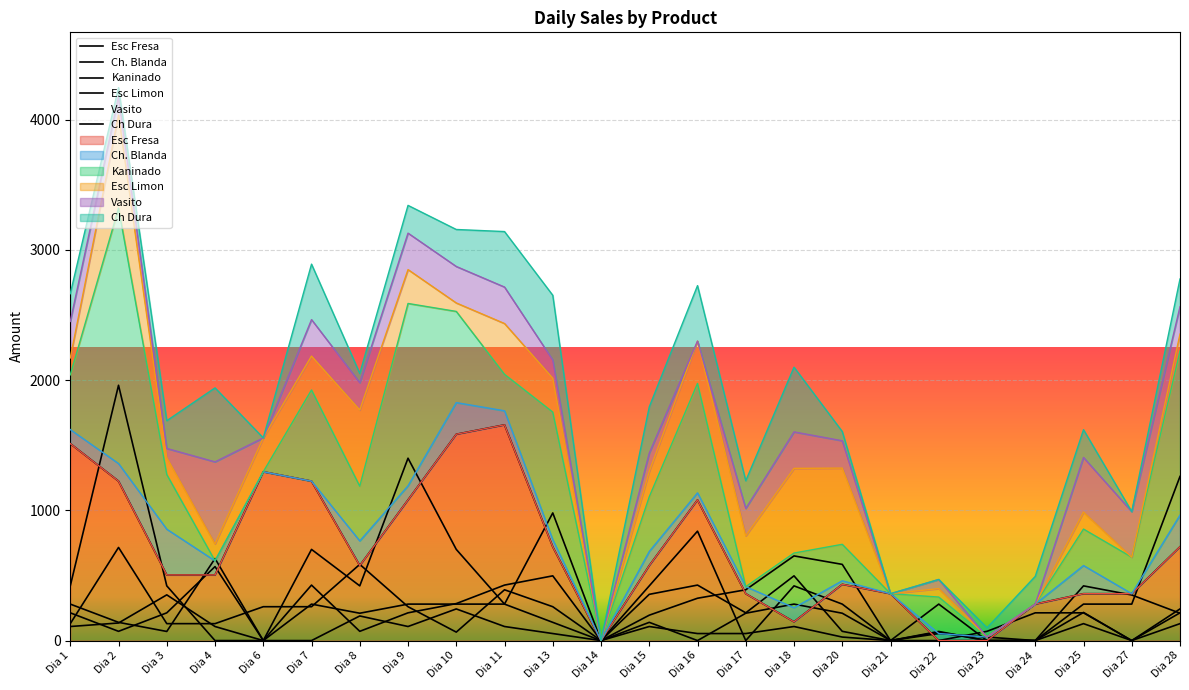

At Dia 28, list the series in order from smallest to largest.

Esc Limon, Vasito, Ch Dura, Ch. Blanda, Esc Fresa, Kaninado